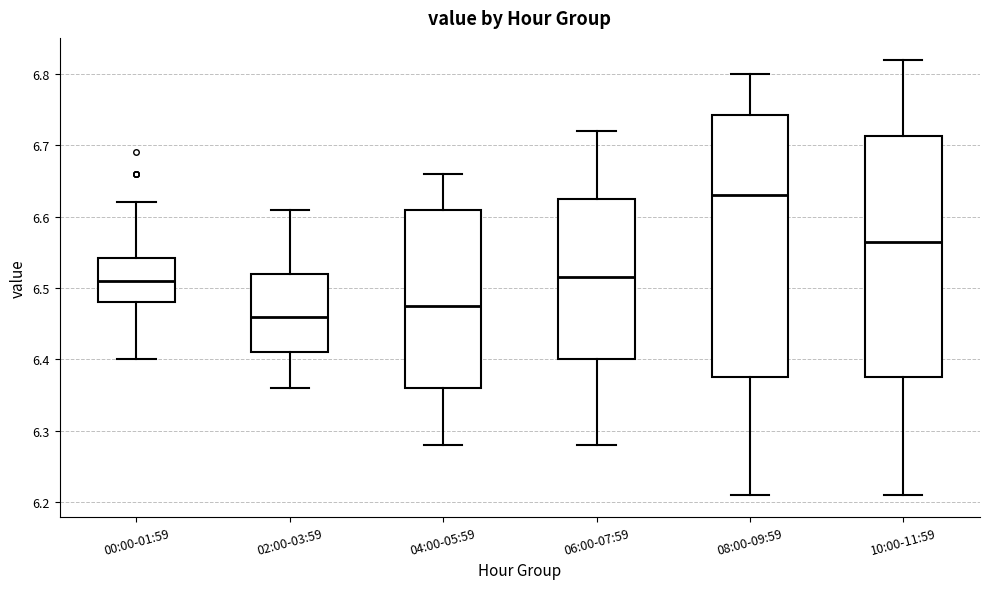

Comparing the boxes themselves (not the whiskers), which one is the tallest?

08:00-09:59